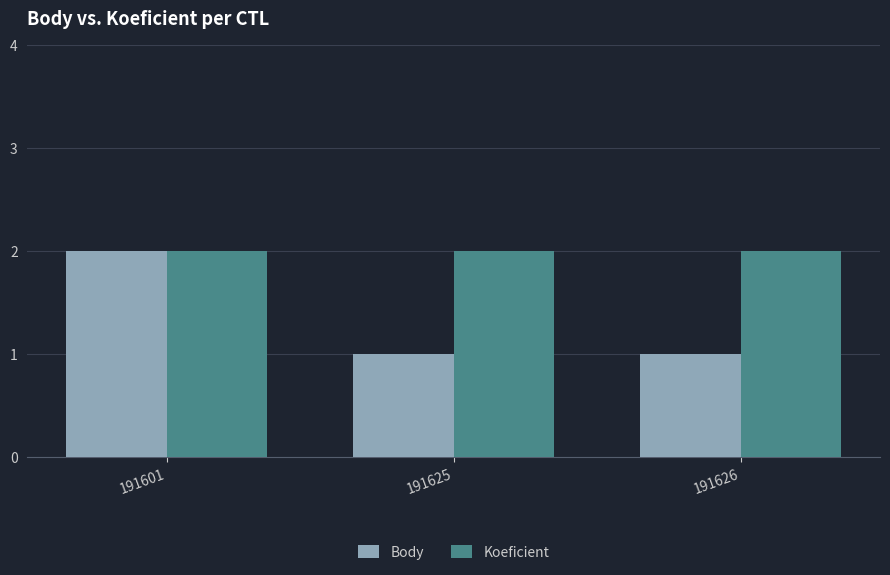

How many distinct data groups are displayed?

2